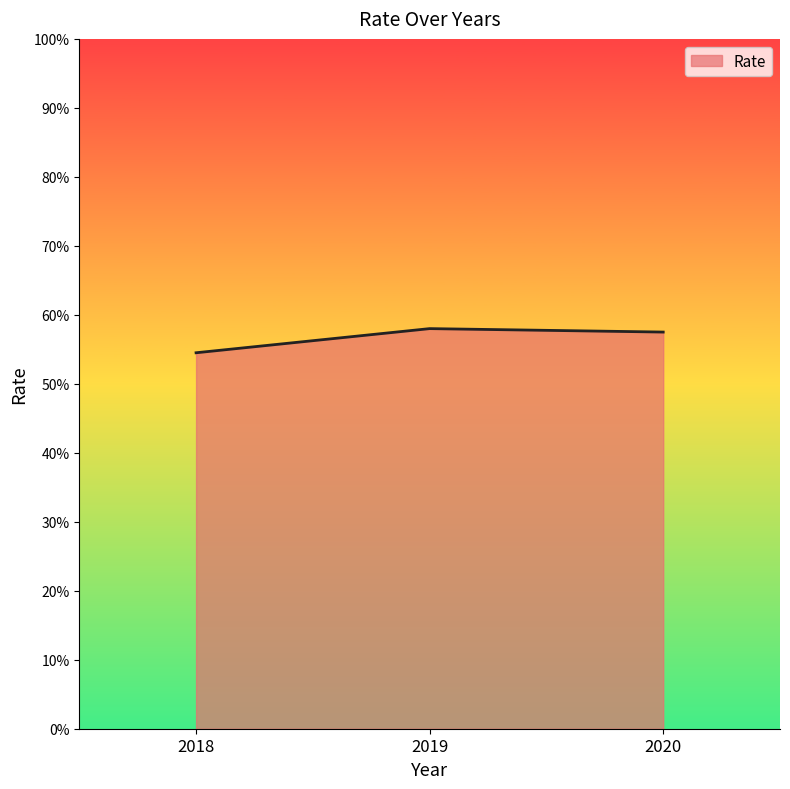

What is the minimum value shown in the chart?

0.5